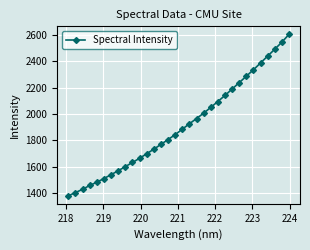

True or false: the data has more than 2 interior local peaks.

False